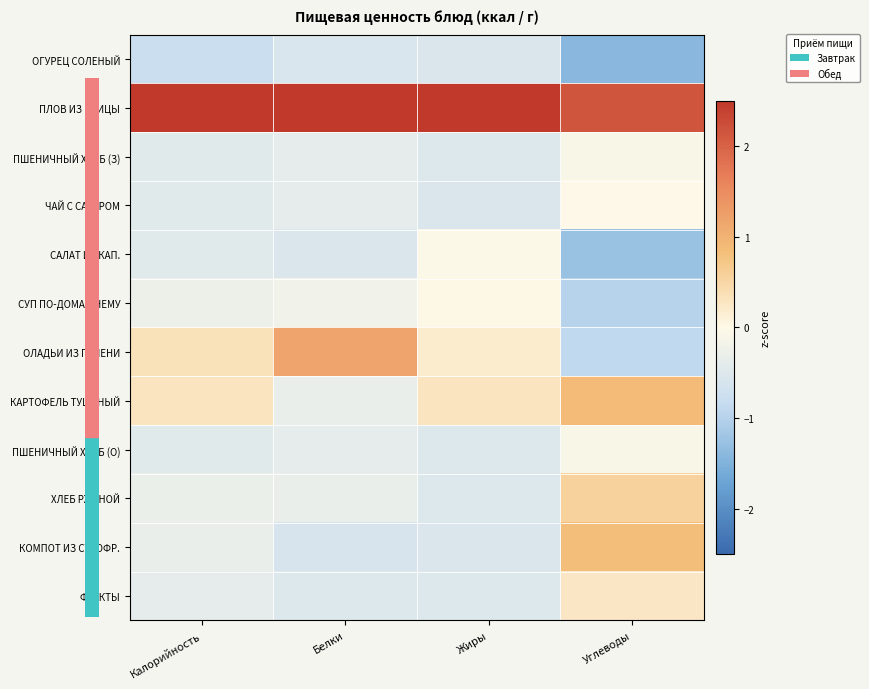

Reading right to left, transcribe all the data shown in this chart.

ОГУРЕЦ СОЛЕНЫЙ: Углеводы=-1.4	Жиры=-0.5	Белки=-0.6	Калорийность=-0.8
ПЛОВ ИЗ ПТИЦЫ: Углеводы=2.2	Жиры=3.2	Белки=3.0	Калорийность=3.2
ПШЕНИЧНЫЙ ХЛЕБ (З): Углеводы=-0.1	Жиры=-0.5	Белки=-0.4	Калорийность=-0.4
ЧАЙ С САХАРОМ: Углеводы=-0.0	Жиры=-0.5	Белки=-0.4	Калорийность=-0.4
САЛАТ ИЗ КАП.: Углеводы=-1.3	Жиры=-0.0	Белки=-0.5	Калорийность=-0.4
СУП ПО-ДОМАШНЕМУ: Углеводы=-1.0	Жиры=0.0	Белки=-0.2	Калорийность=-0.3
ОЛАДЬИ ИЗ ПЕЧЕНИ: Углеводы=-0.9	Жиры=0.2	Белки=1.2	Калорийность=0.3
КАРТОФЕЛЬ ТУШЕНЫЙ: Углеводы=0.9	Жиры=0.3	Белки=-0.3	Калорийность=0.3
ПШЕНИЧНЫЙ ХЛЕБ (О): Углеводы=-0.1	Жиры=-0.5	Белки=-0.4	Калорийность=-0.4
ХЛЕБ РЖАНОЙ: Углеводы=0.6	Жиры=-0.5	Белки=-0.3	Калорийность=-0.3
КОМПОТ ИЗ СУХОФР.: Углеводы=0.9	Жиры=-0.5	Белки=-0.6	Калорийность=-0.3
ФРУКТЫ: Углеводы=0.3	Жиры=-0.5	Белки=-0.5	Калорийность=-0.4